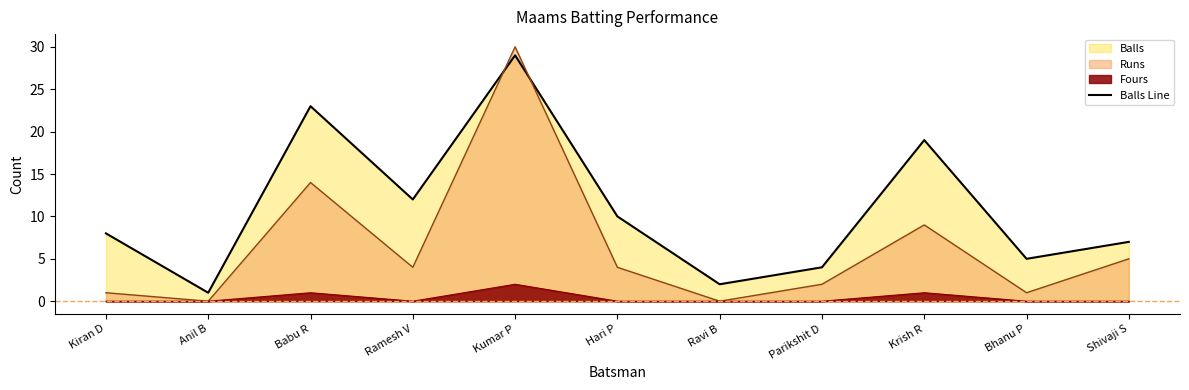

Which category has the highest value across all series?

Kumar P